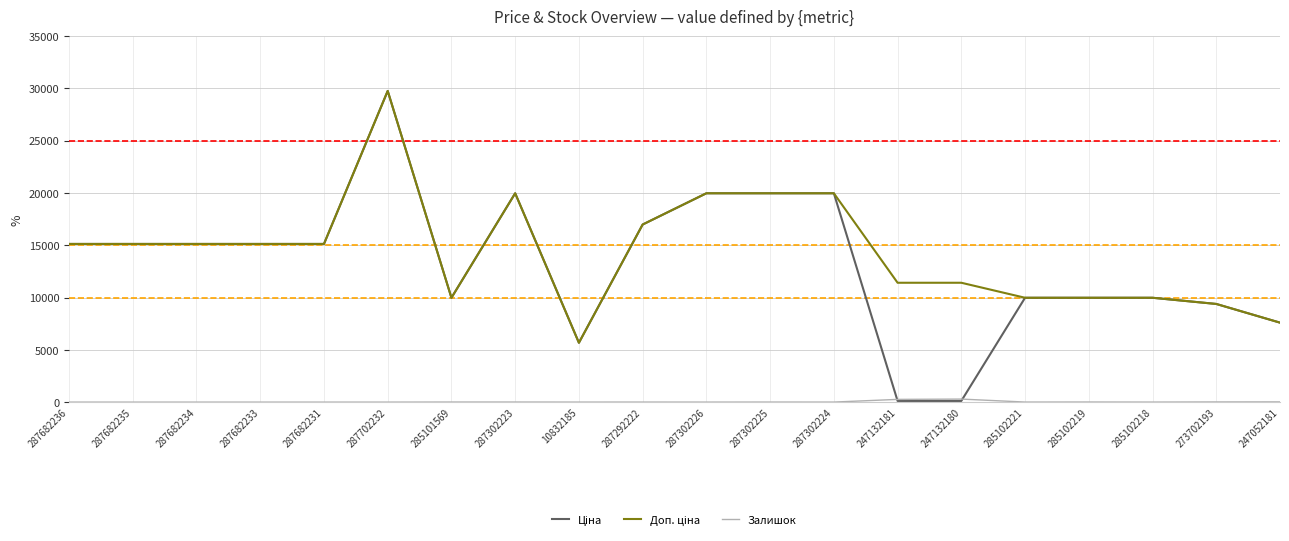

What is the spread (max minus min) of values at 287682236?

15120.0